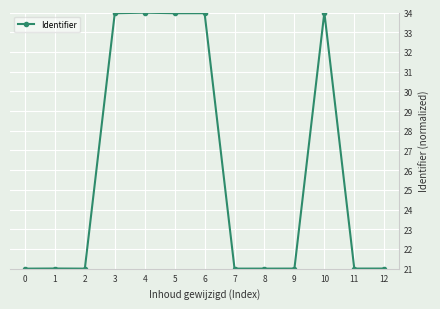

What is the maximum value shown in the chart?

34.0